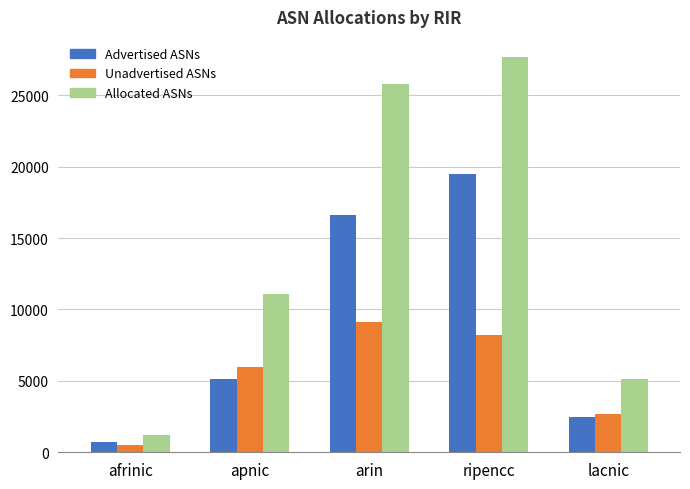

What are all the series names shown in the legend?

Advertised ASNs, Unadvertised ASNs, Allocated ASNs